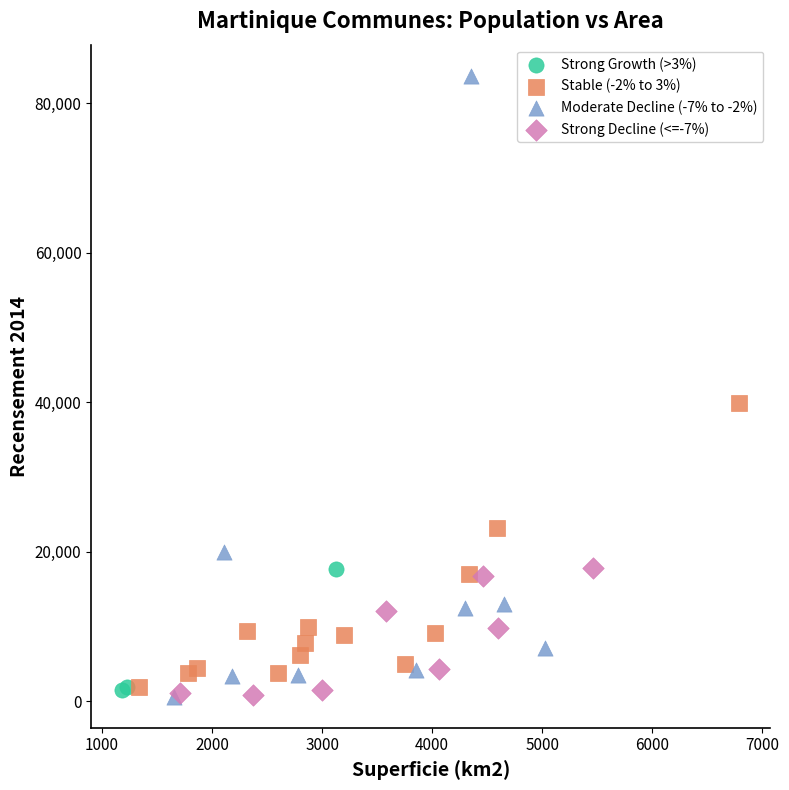

Which series has the largest Y range (max minus min)?

Moderate Decline (-7% to -2%)